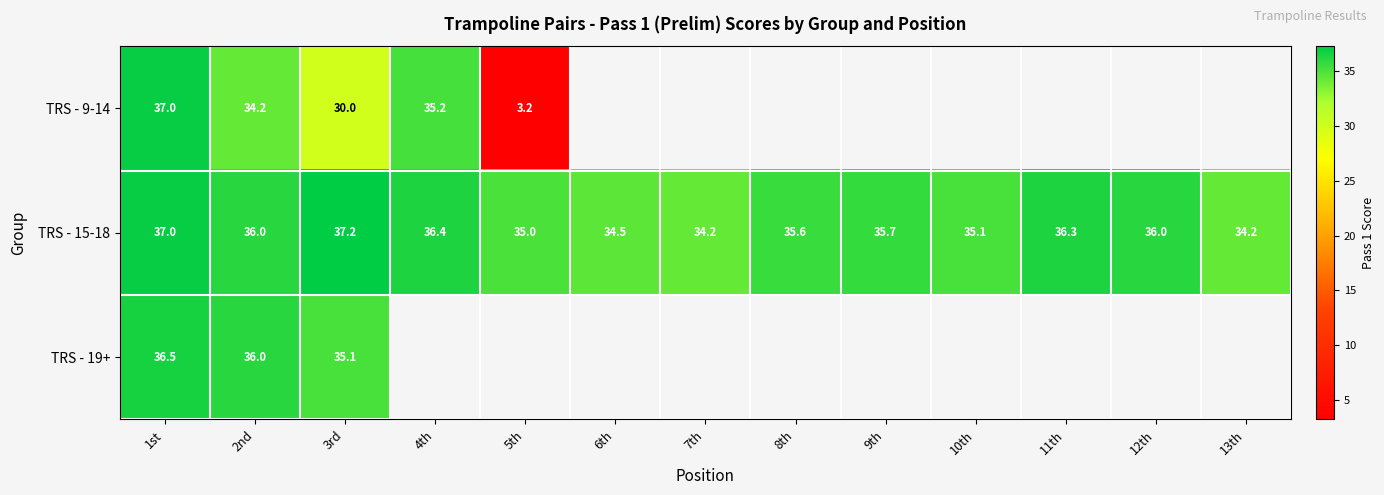

Where does the TRS - 15-18 series first go above 35?

1st